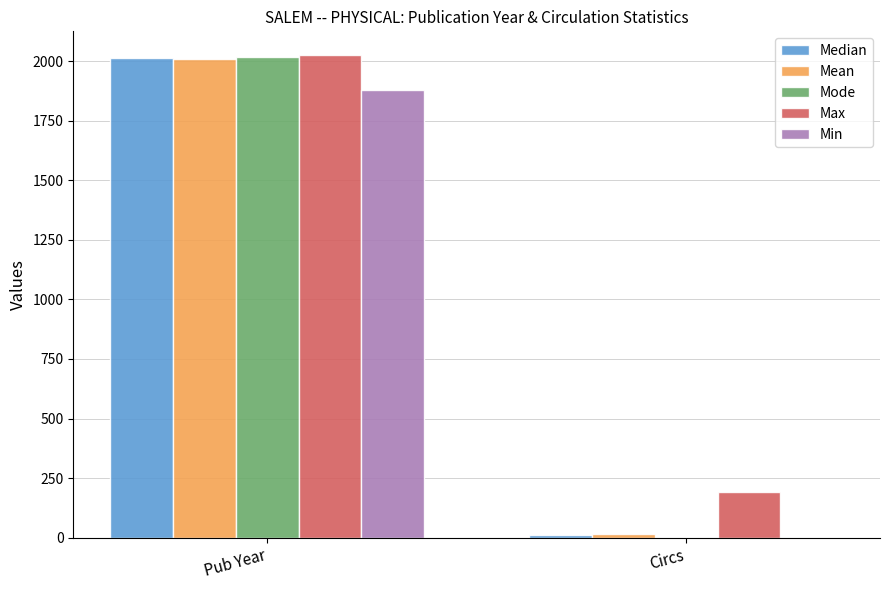

Reading left to right, transcribe all the data shown in this chart.

Median: 2013	13
Mean: 2007	16
Mode: 2016	0
Max: 2024	190
Min: 1877	0